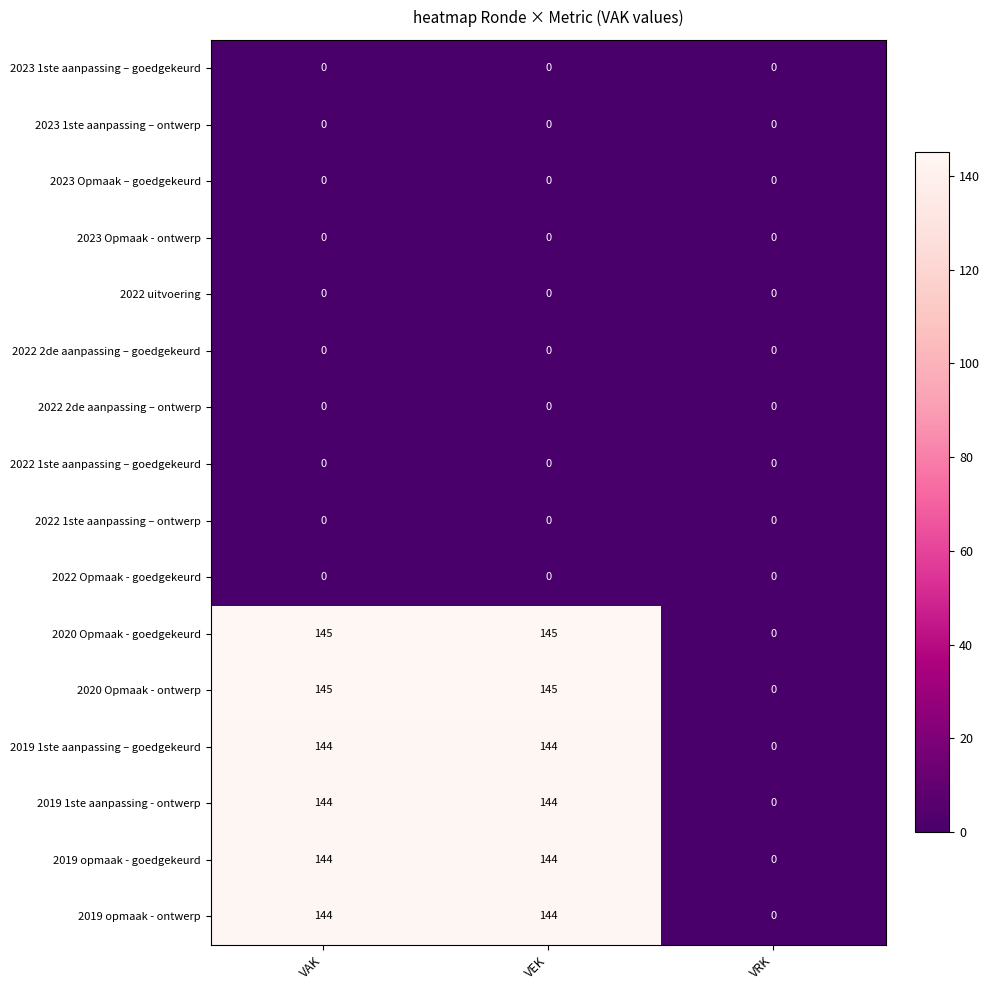

Is it true that 2019 opmaak - goedgekeurd equals 0 at VRK?

True